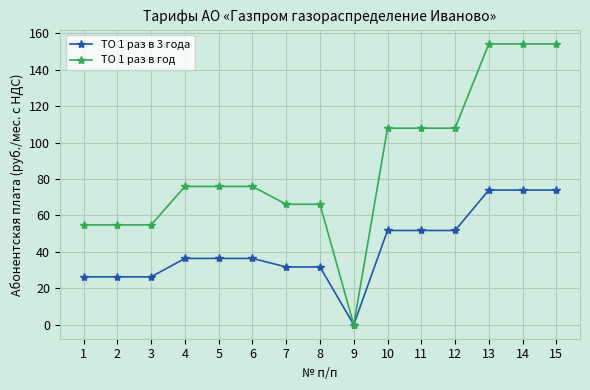

Which series has the largest range (max minus min)?

ТО 1 раз в год